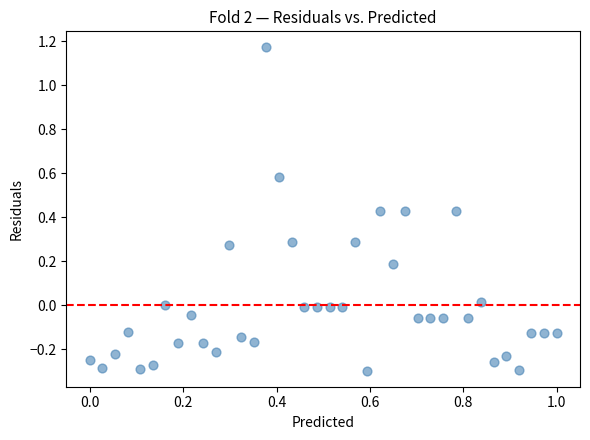

What is the range of Y values (max minus min)?

1.5